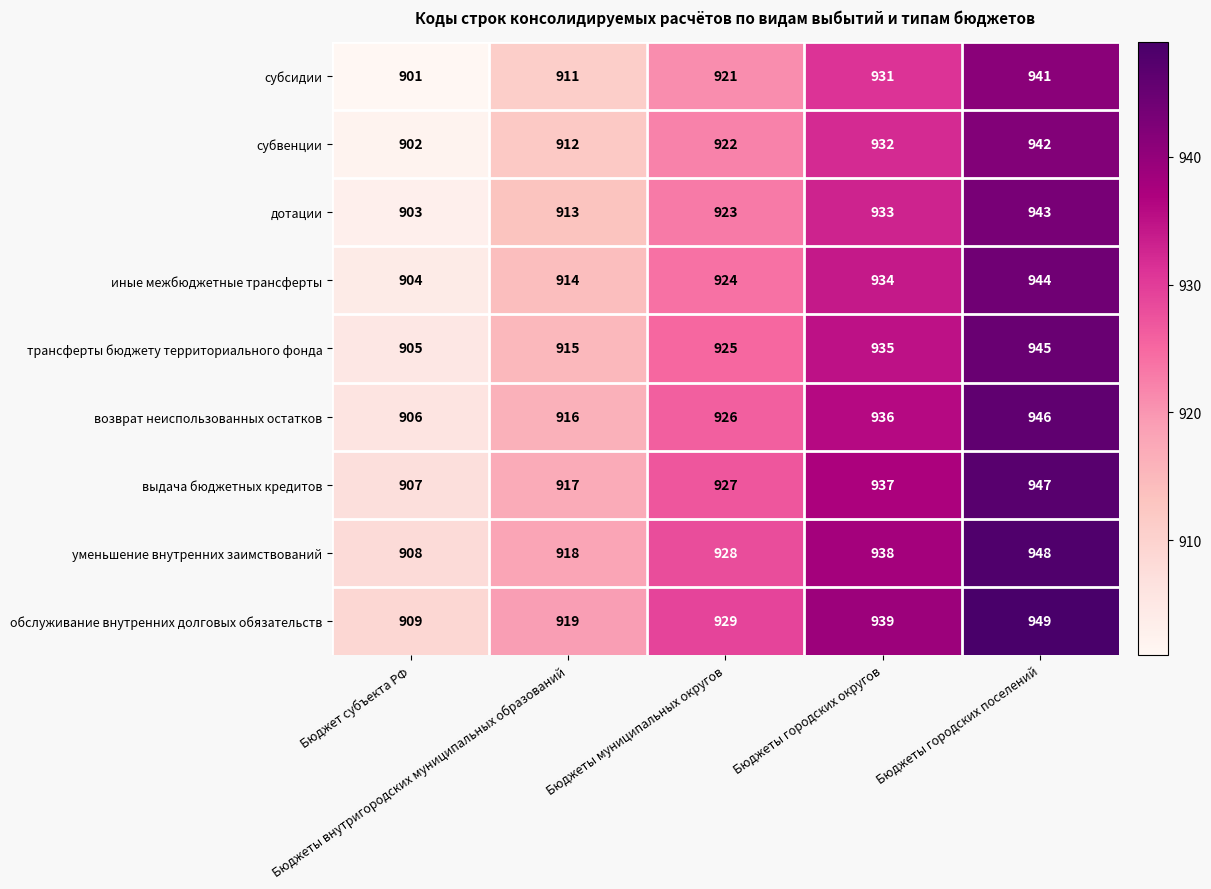

At how many categories does at least one series exceed 924?

3